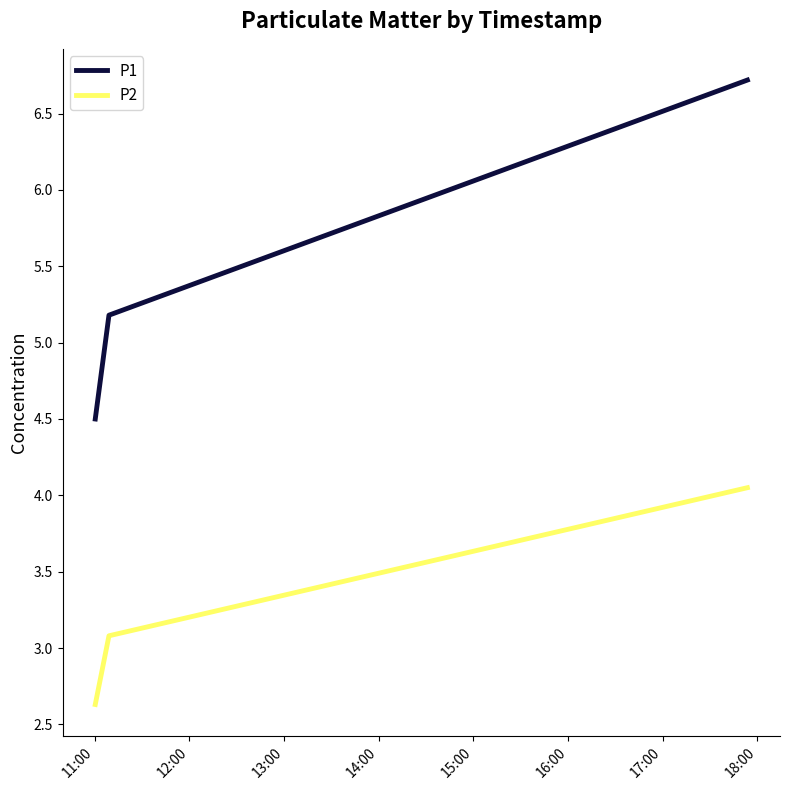

What is the maximum value shown in the chart?

6.7